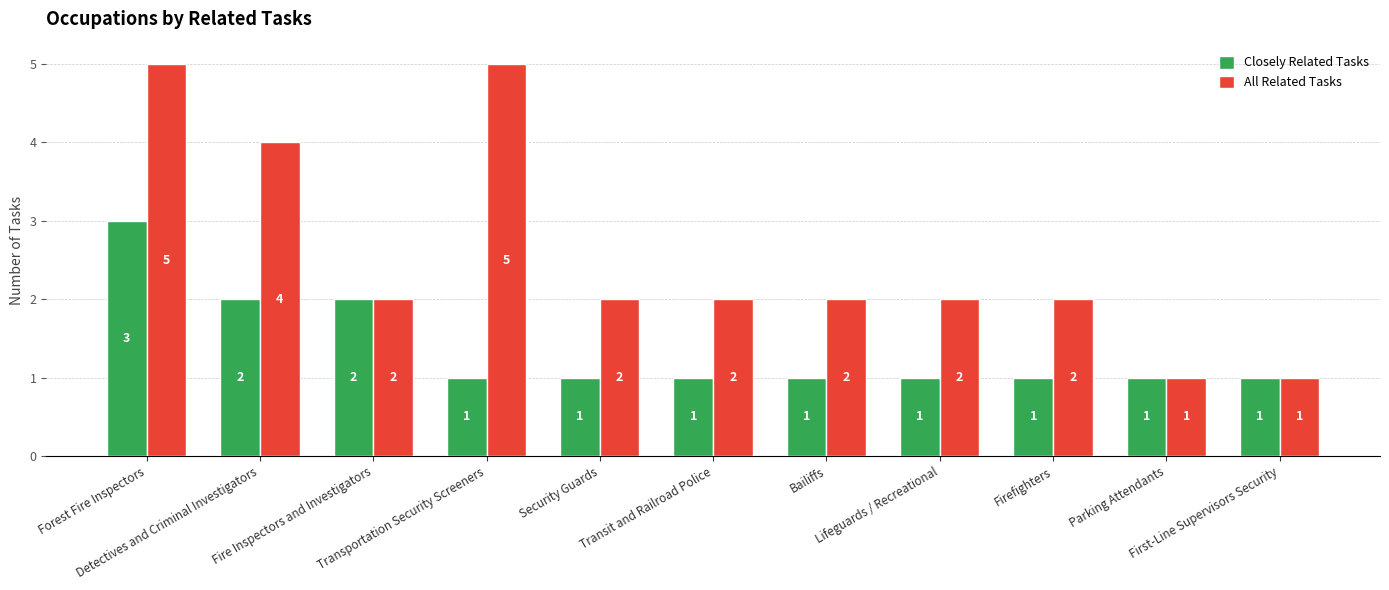

Reading right to left, transcribe all the data shown in this chart.

Closely Related Tasks: First-Line Supervisors Security=1	Parking Attendants=1	Firefighters=1	Lifeguards / Recreational=1	Bailiffs=1	Transit and Railroad Police=1	Security Guards=1	Transportation Security Screeners=1	Fire Inspectors and Investigators=2	Detectives and Criminal Investigators=2	Forest Fire Inspectors=3
All Related Tasks: First-Line Supervisors Security=1	Parking Attendants=1	Firefighters=2	Lifeguards / Recreational=2	Bailiffs=2	Transit and Railroad Police=2	Security Guards=2	Transportation Security Screeners=5	Fire Inspectors and Investigators=2	Detectives and Criminal Investigators=4	Forest Fire Inspectors=5